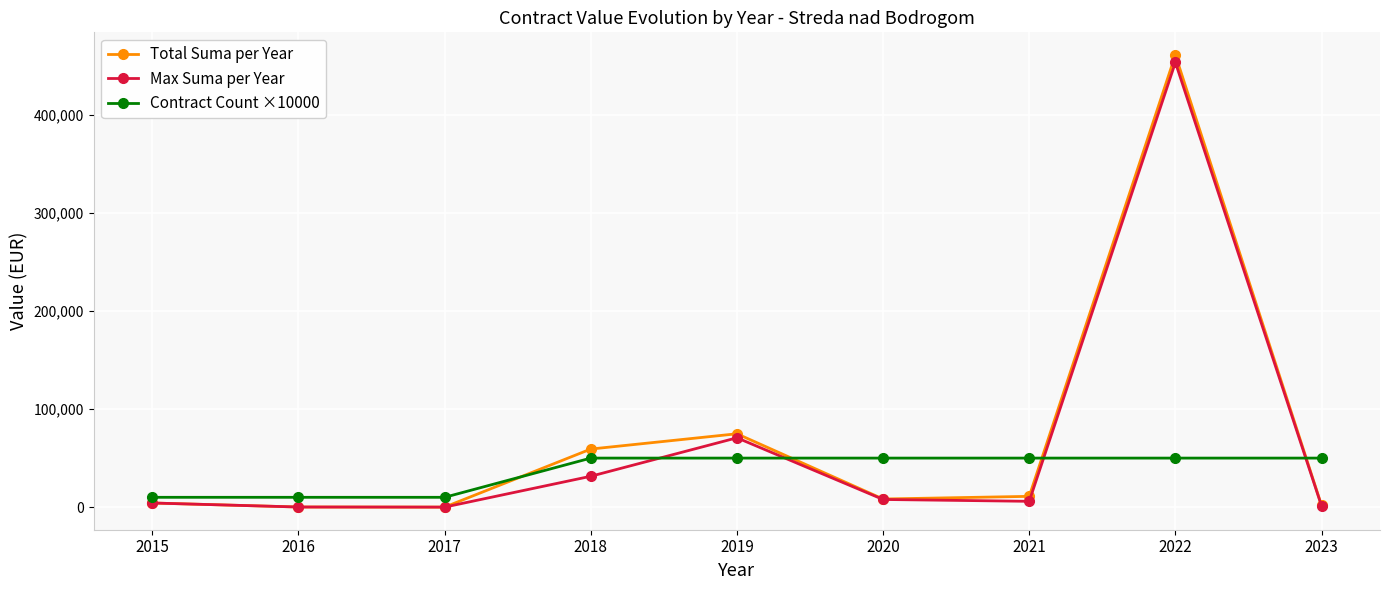

Which series has the largest total across all categories?

Total Suma per Year